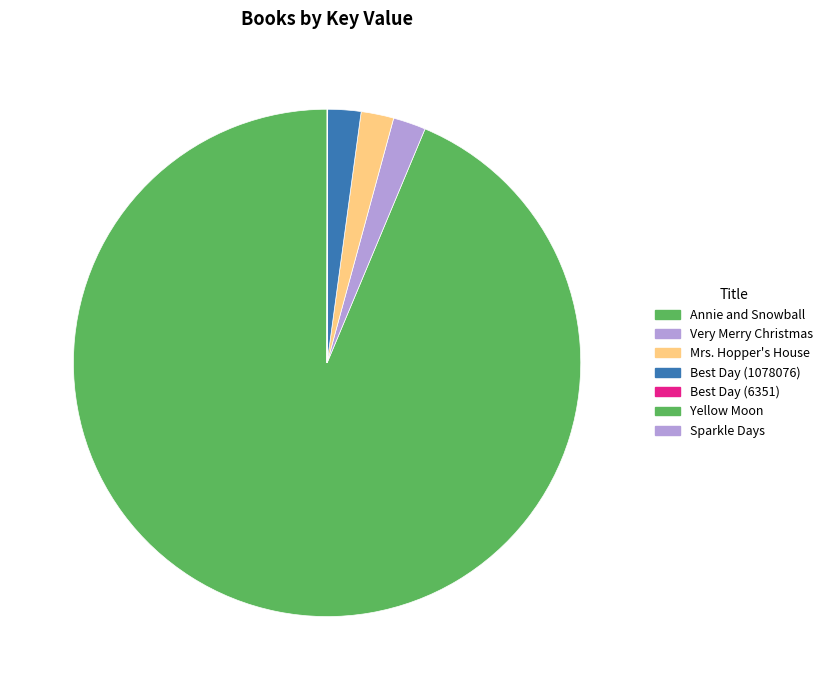

How many segments does this pie chart have?

7